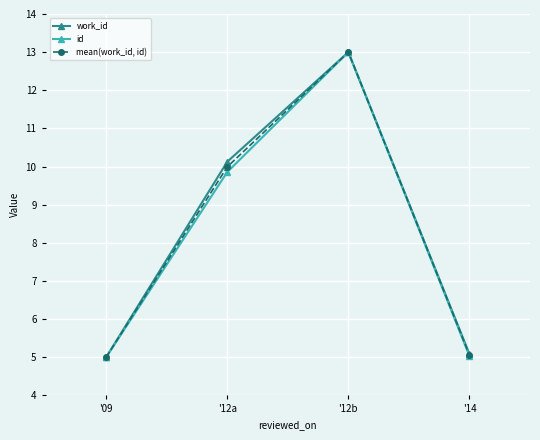

At which category does the chart reach its peak across all series?

'12b